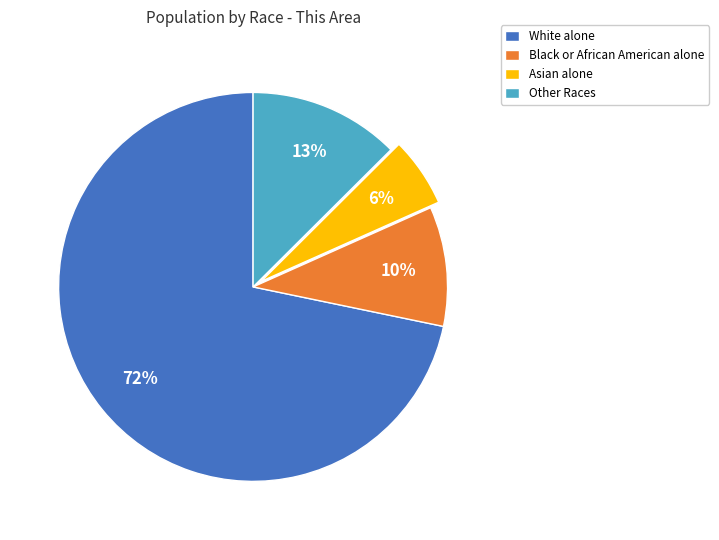

Is the sum of Other Races and White alone greater than half?

Yes